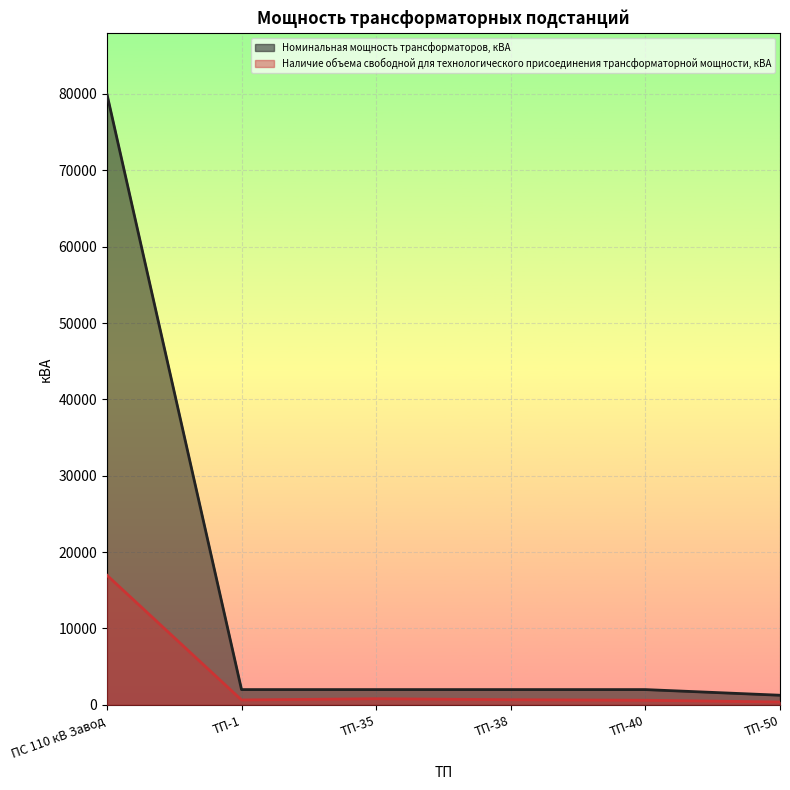

Which series has the widest spread of values?

Номинальная мощность трансформаторов, кВА